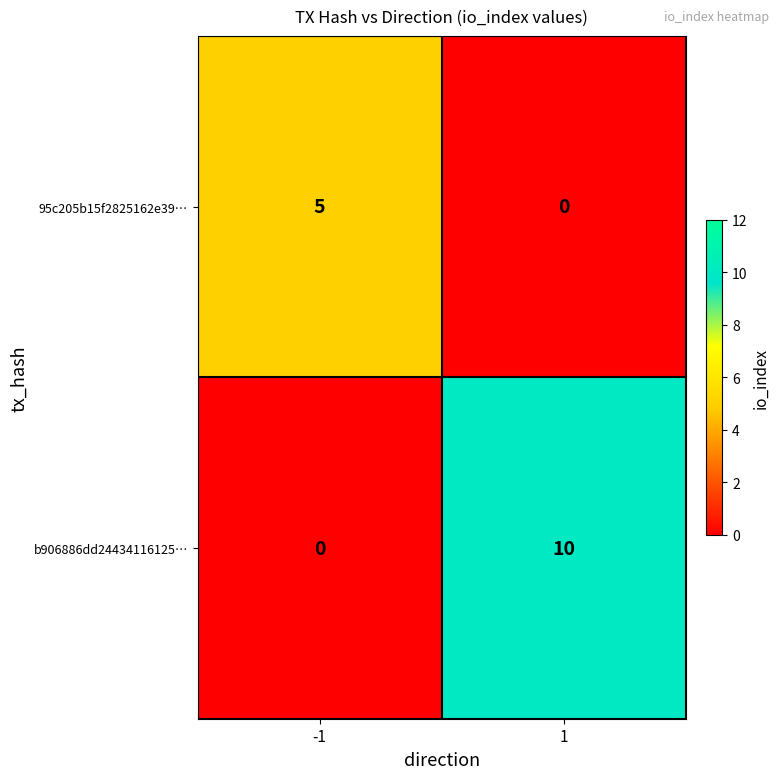

What is the sum of all 95c205b15f2825162e39… values?

5